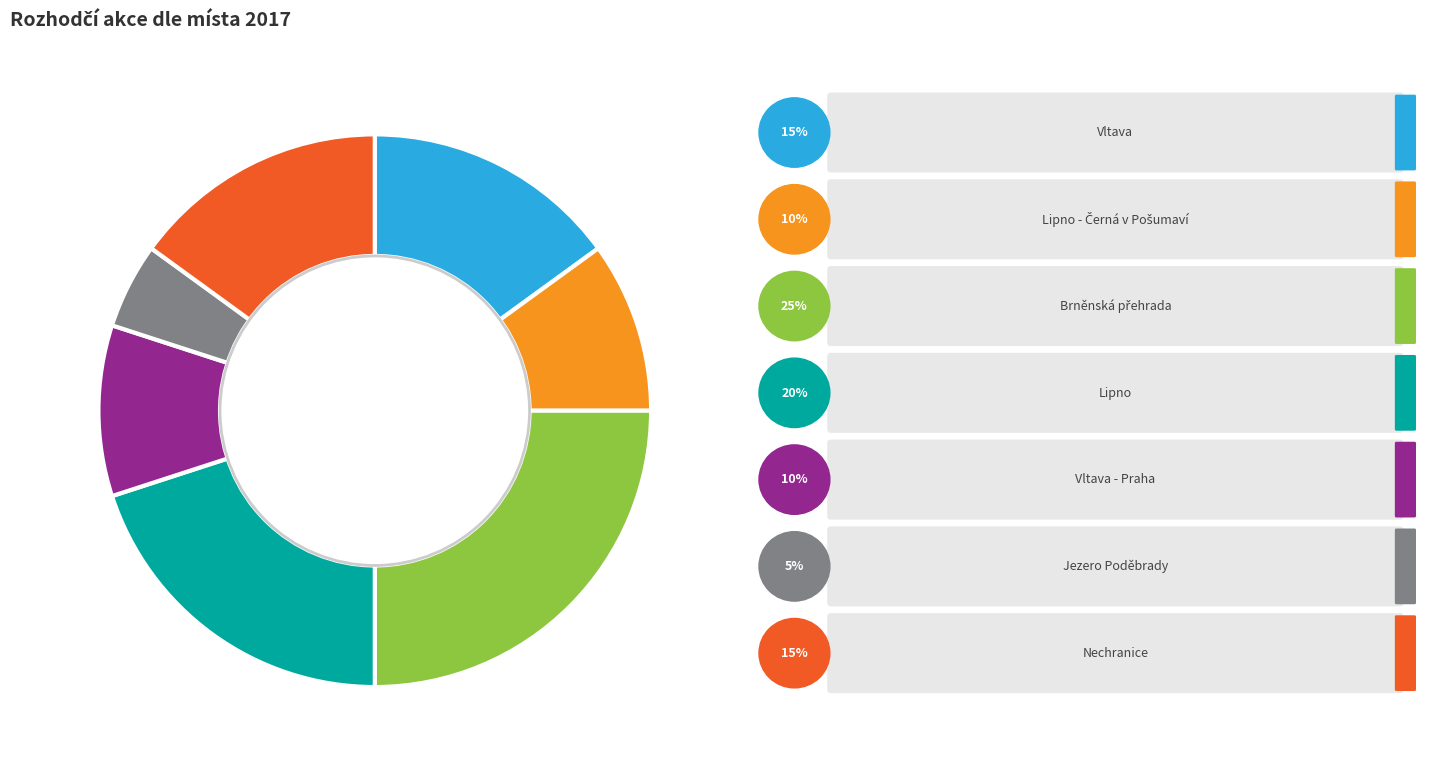

Is there any slice that represents more than half of the pie?

No